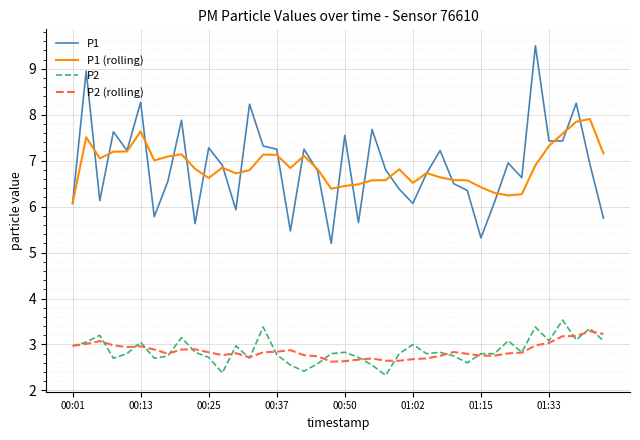

How many lines are shown in the chart?

4